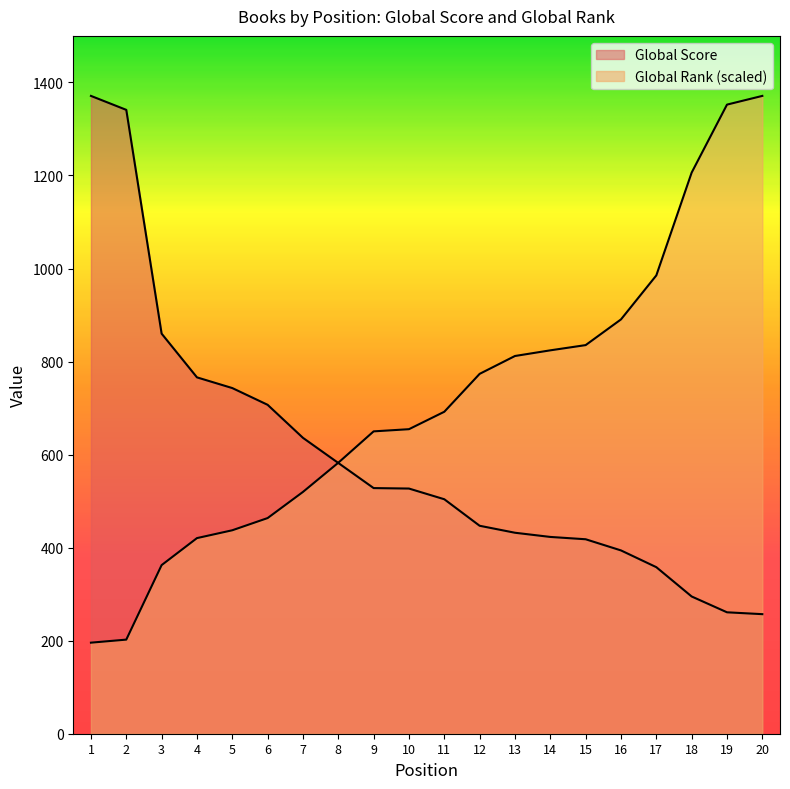

What is the value of the Global Rank point at the 18th from the left?

1206.2